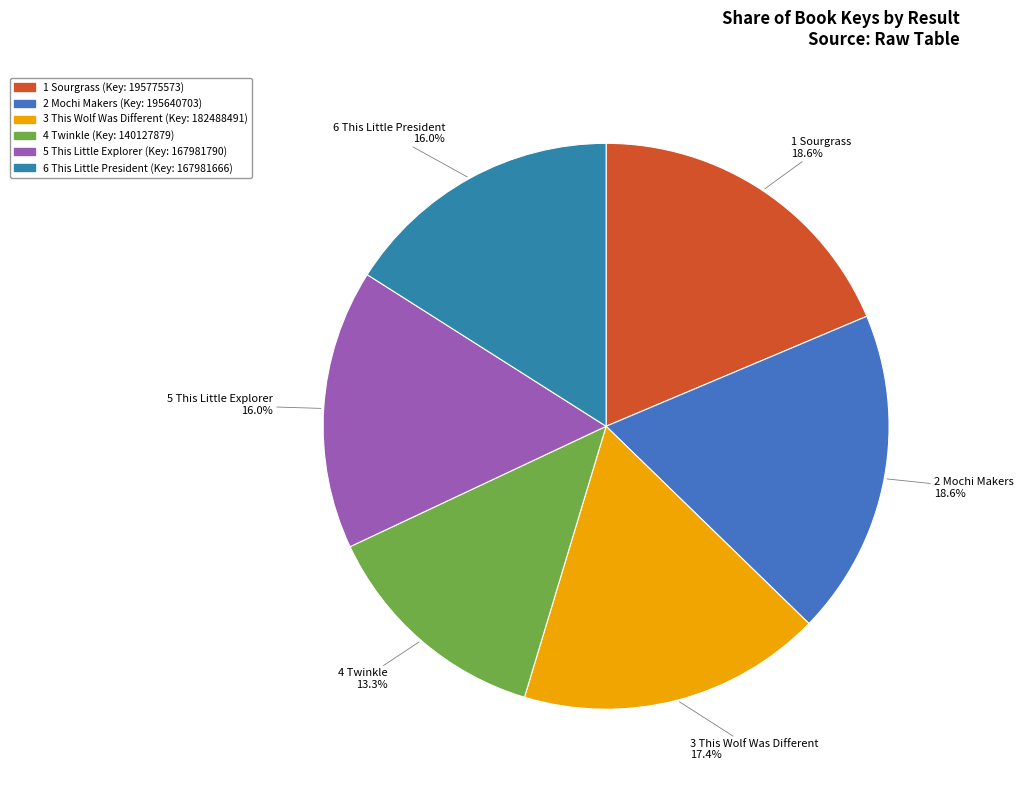

What is the total percentage of 5 This Little Explorer and 1 Sourgrass?

34.6%